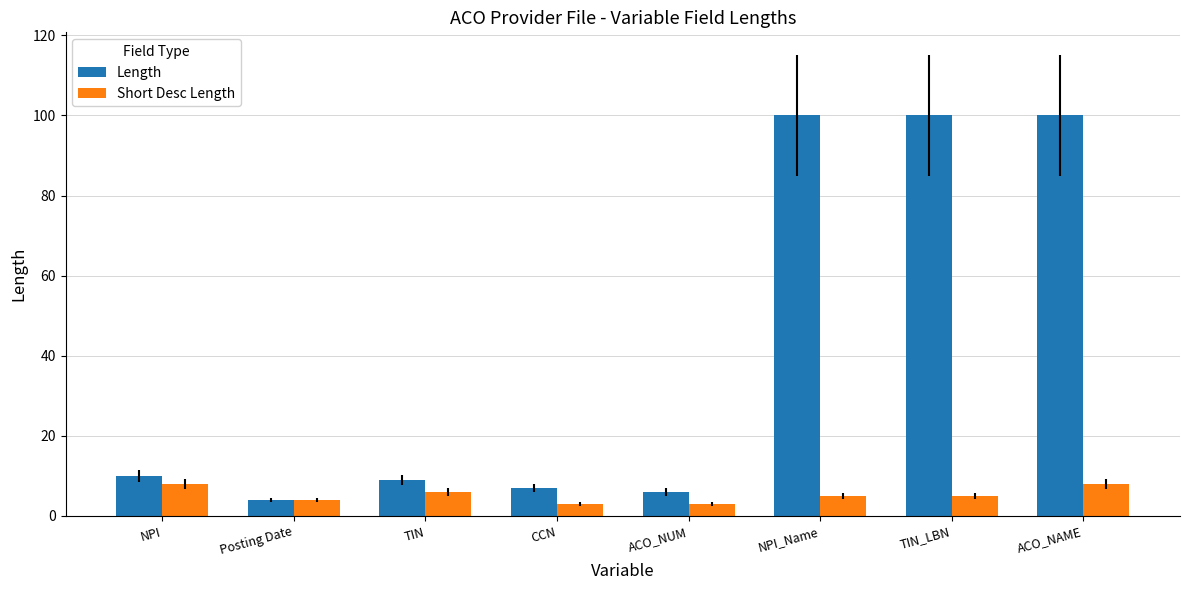

Which series has the widest spread of values?

Length